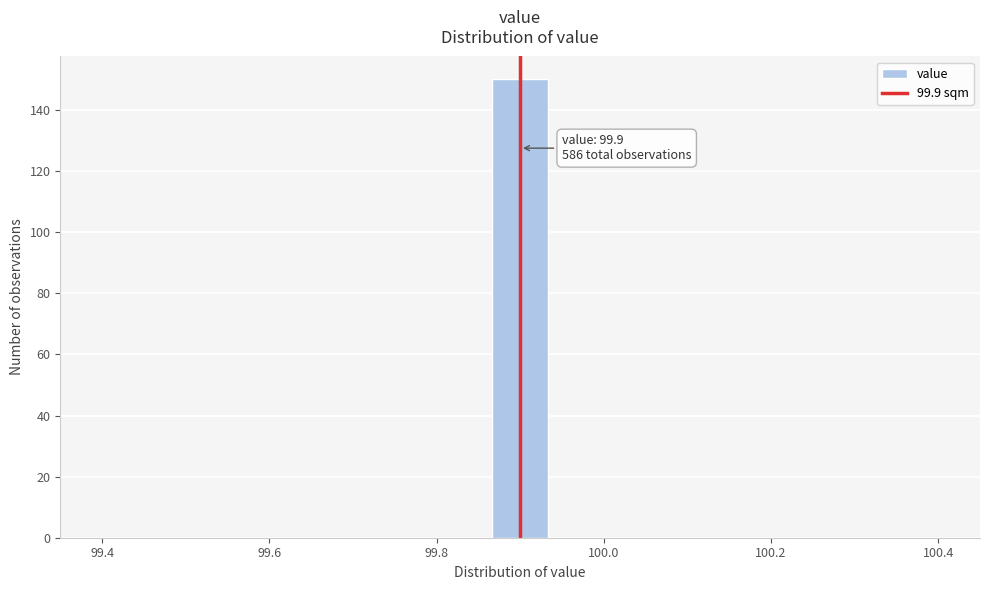

Around what value on the x-axis is the tallest bar? Give the approximate position of its centre, as read against the axis.

99.90